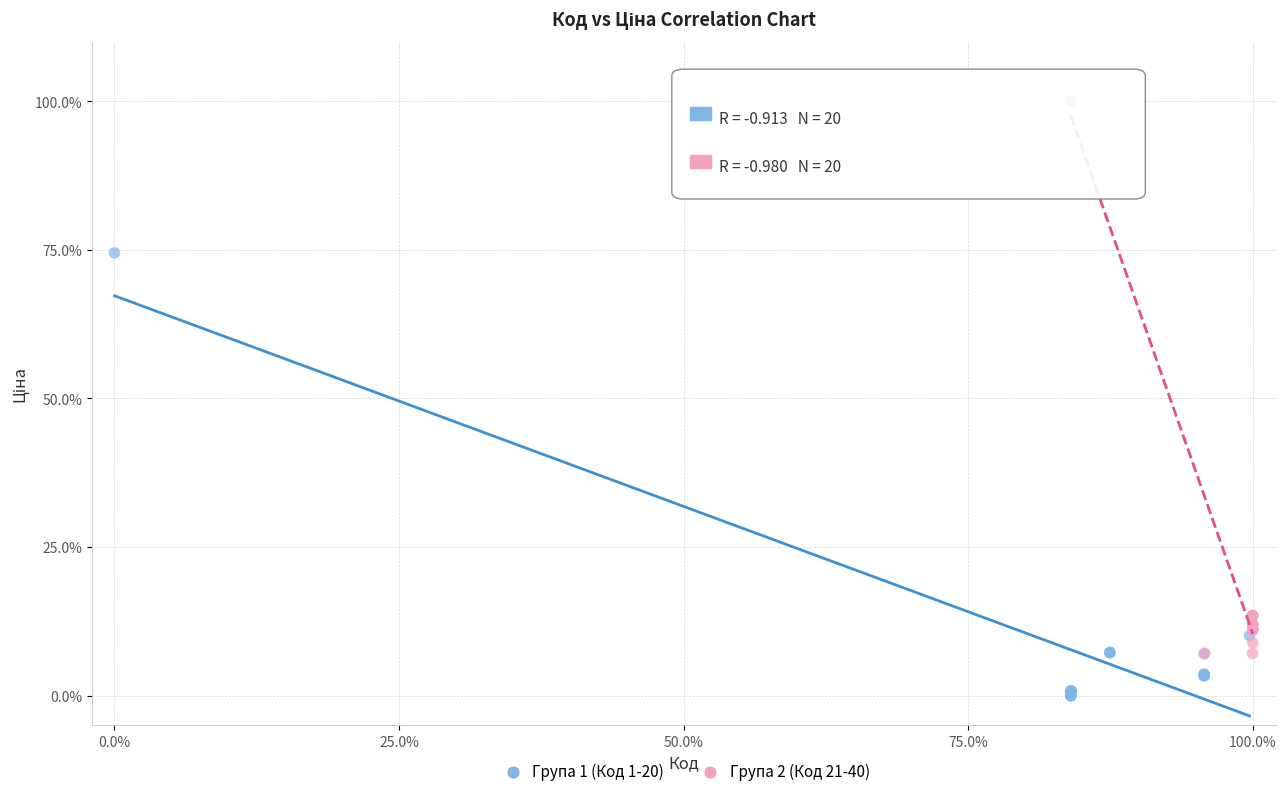

Which series contains the lowest Y value?

Група 1 (Код 1-20)